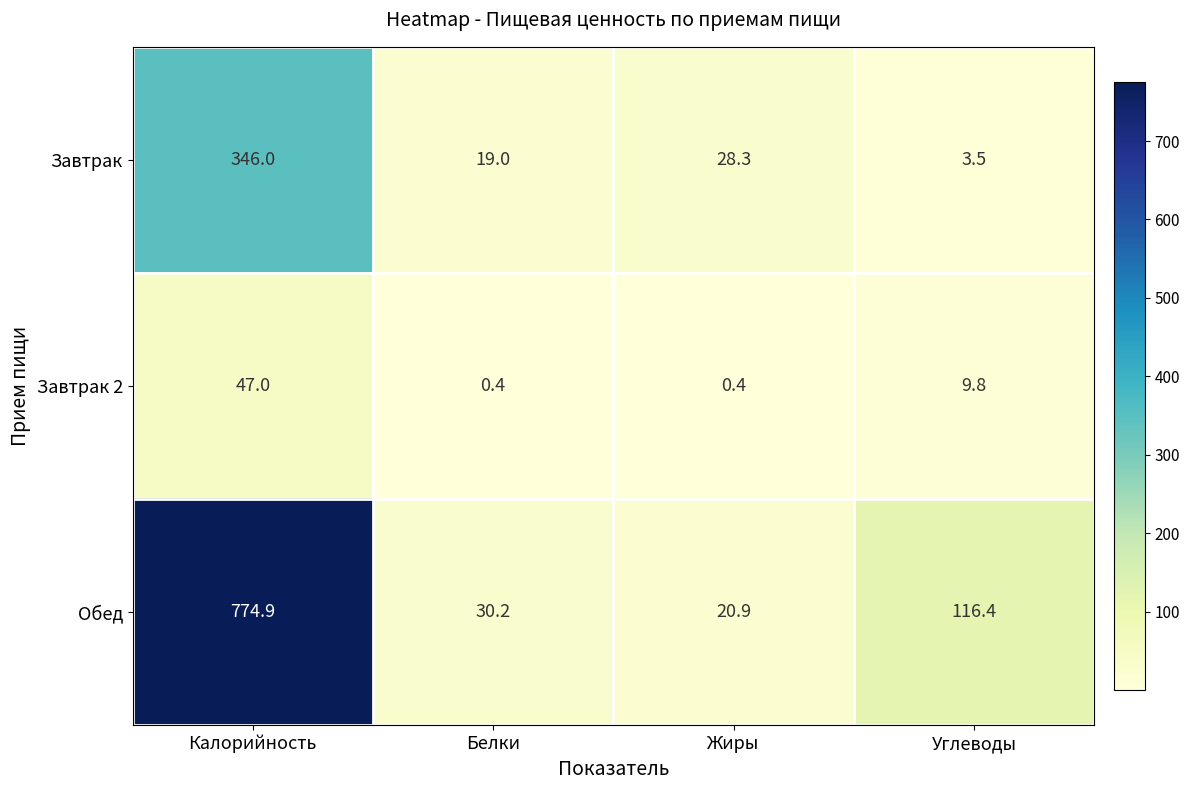

Rank the series by their average value, from lowest to highest.

Завтрак 2, Завтрак, Обед